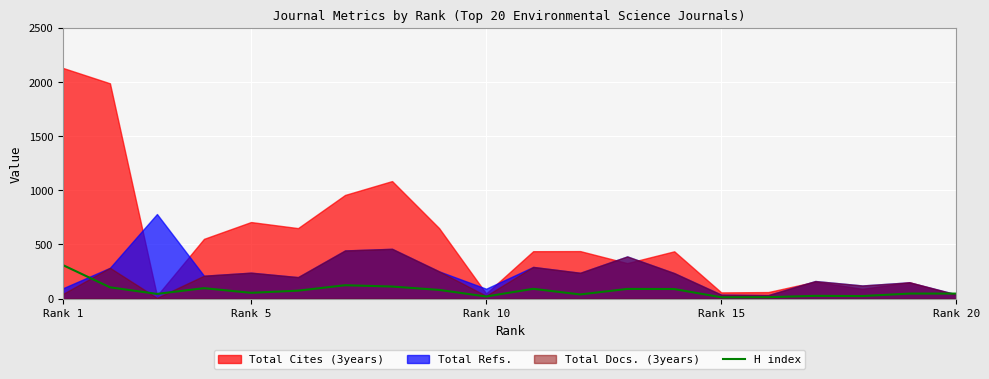

Which category has the highest value in the H index series?

Rank 1